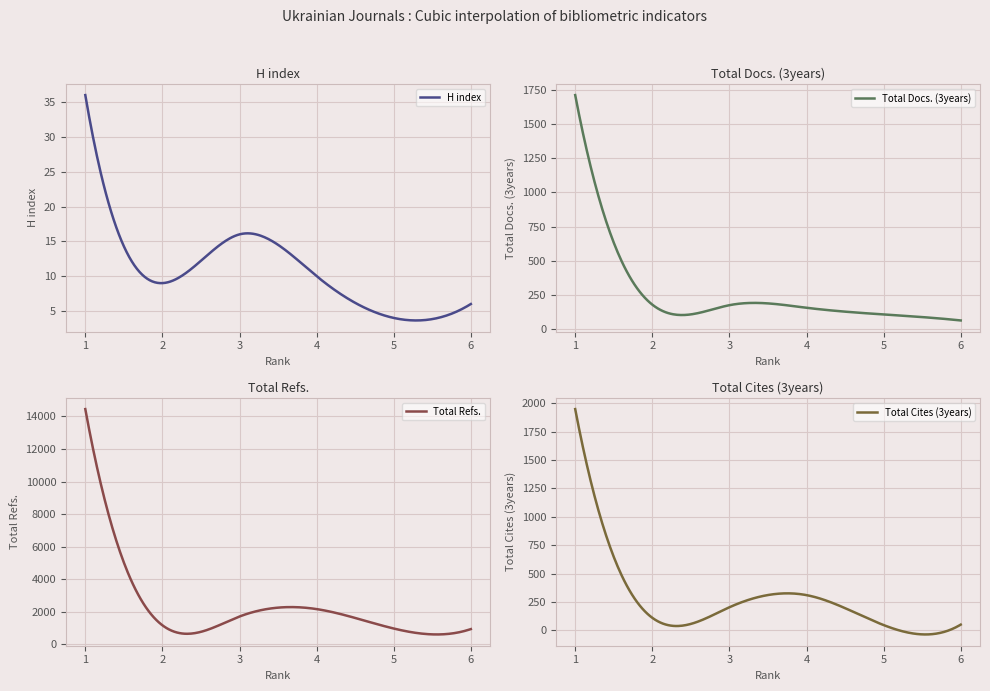

What is the value of the Total Cites (3years) point at the 4th from the left?

310